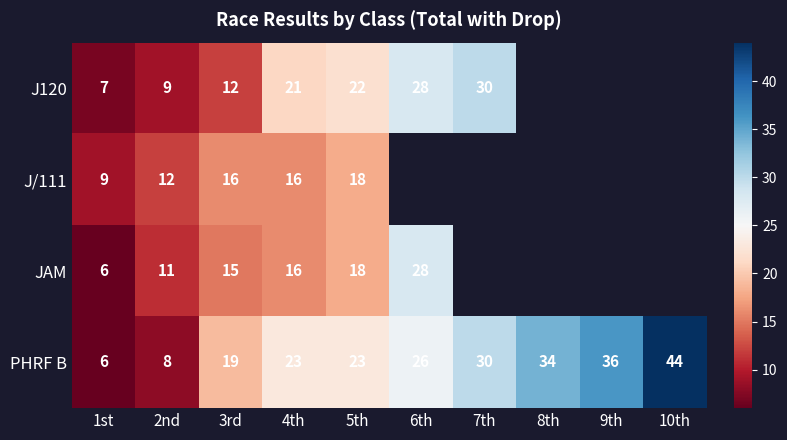

Which label corresponds to the largest value in the chart?

10th